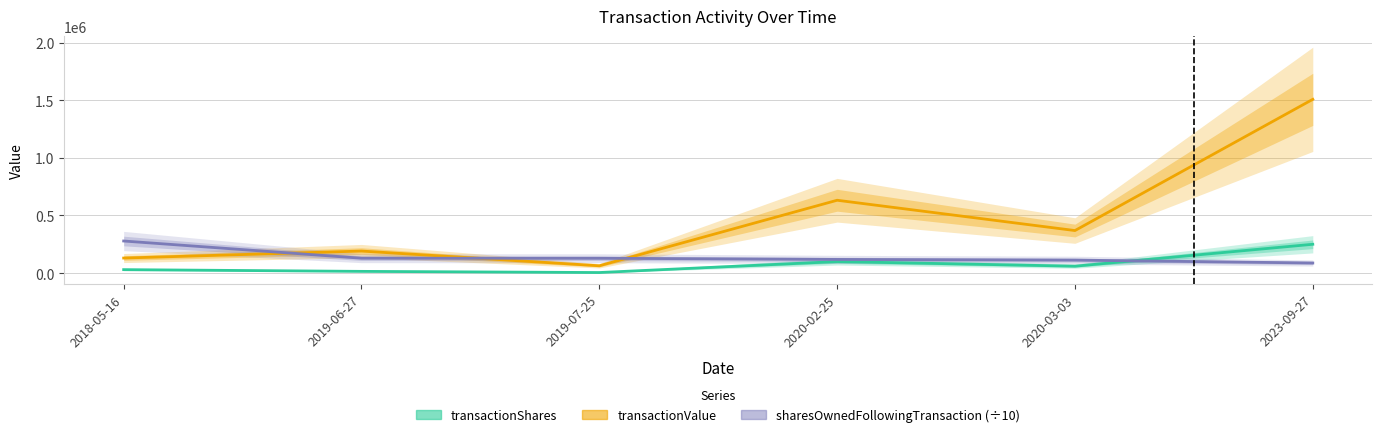

What is the smallest value displayed?

4864.0